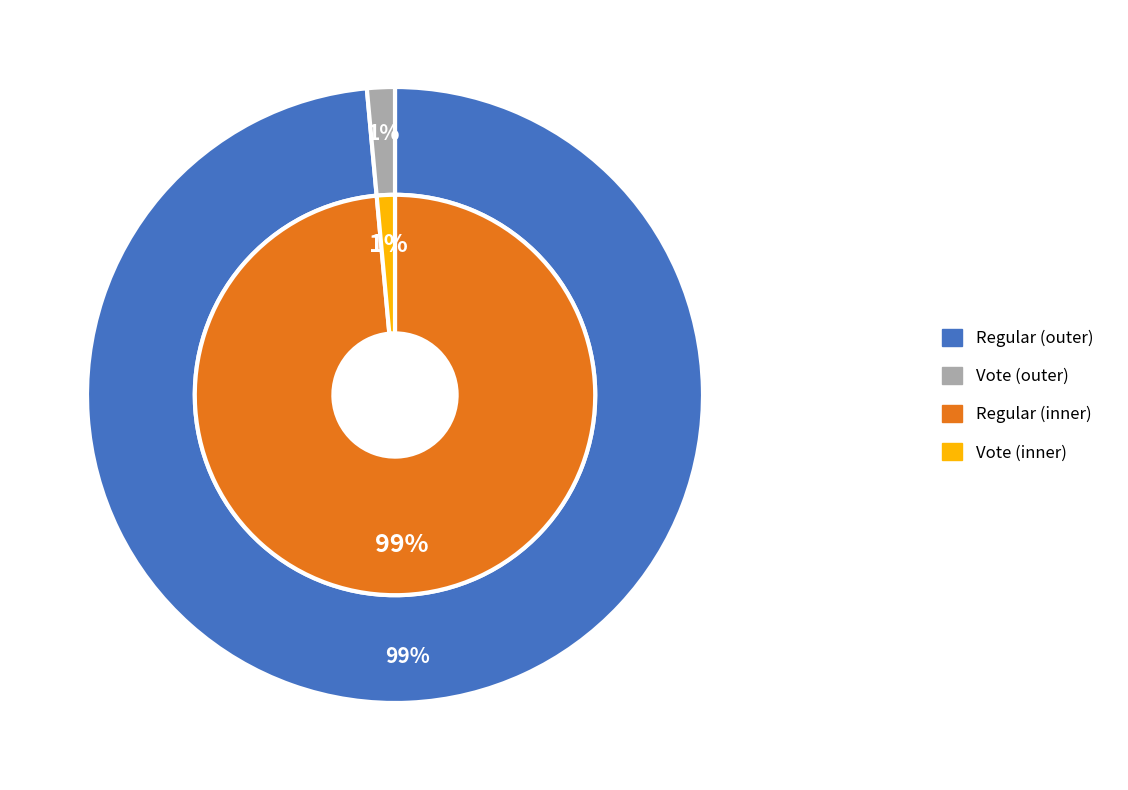

Rank the categories by value from highest to lowest.

Regular, Vote